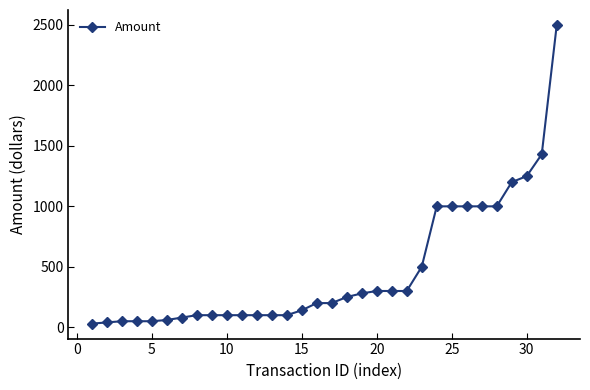

What is the greatest value displayed?

2500.0